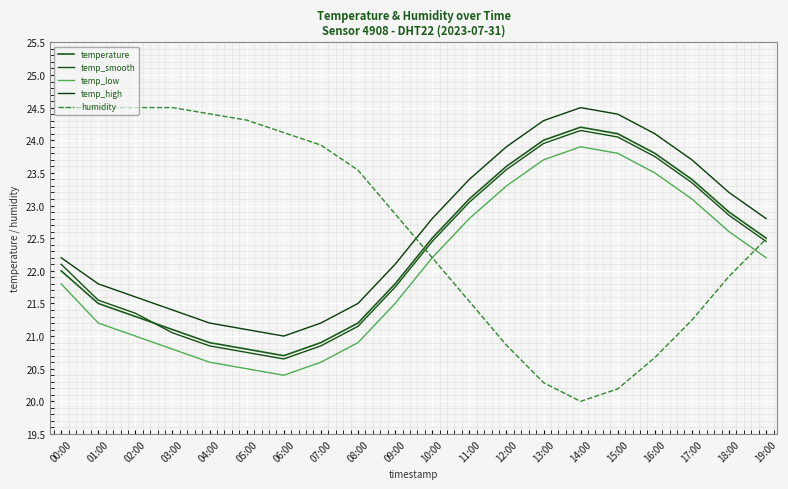

What are all the series names shown in the legend?

temperature, temp_smooth, temp_low, temp_high, humidity